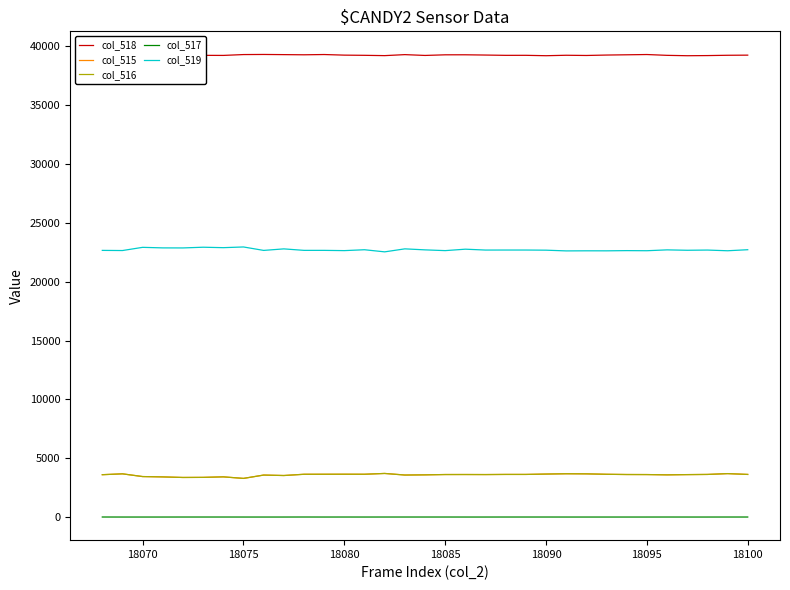

True or false: col_517 and col_519 intersect in this chart.

False